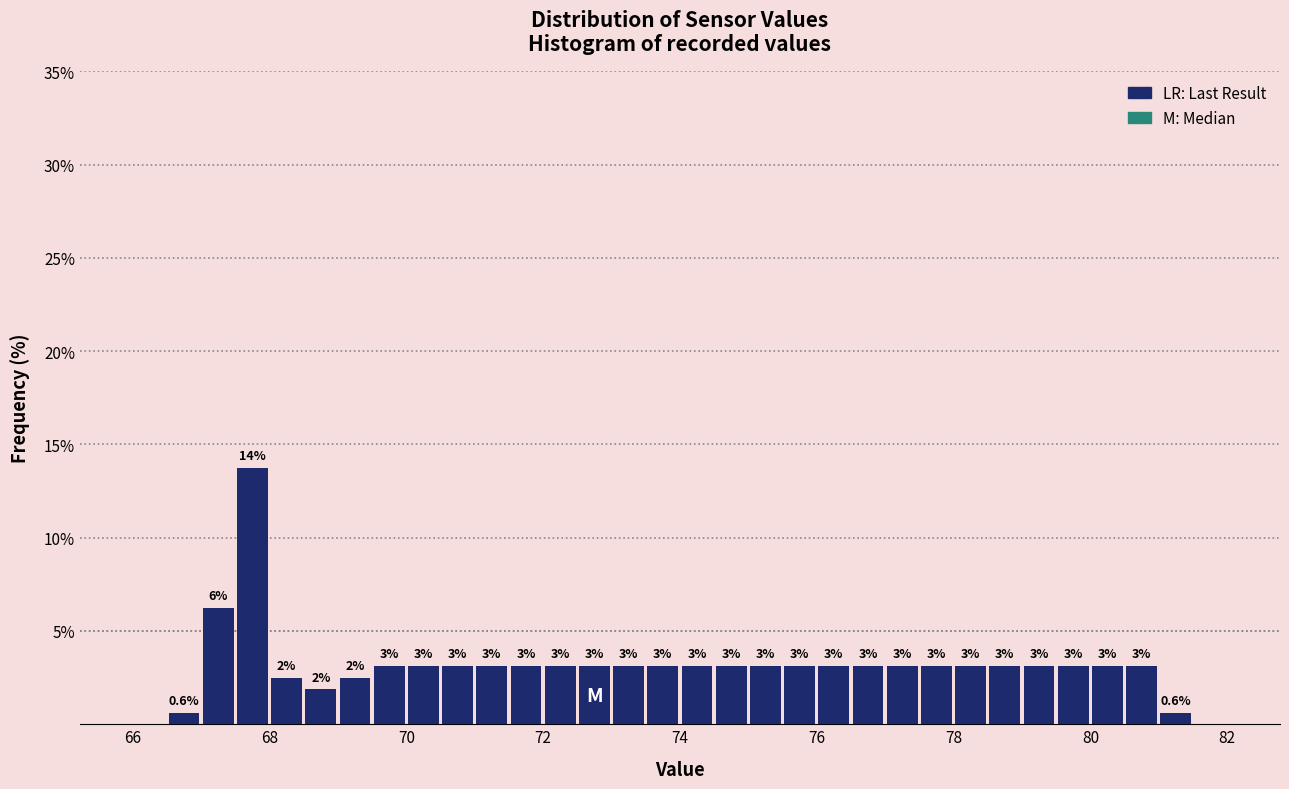

Around what value on the x-axis is the tallest bar? Give the approximate position of its centre, as read against the axis.

67.8